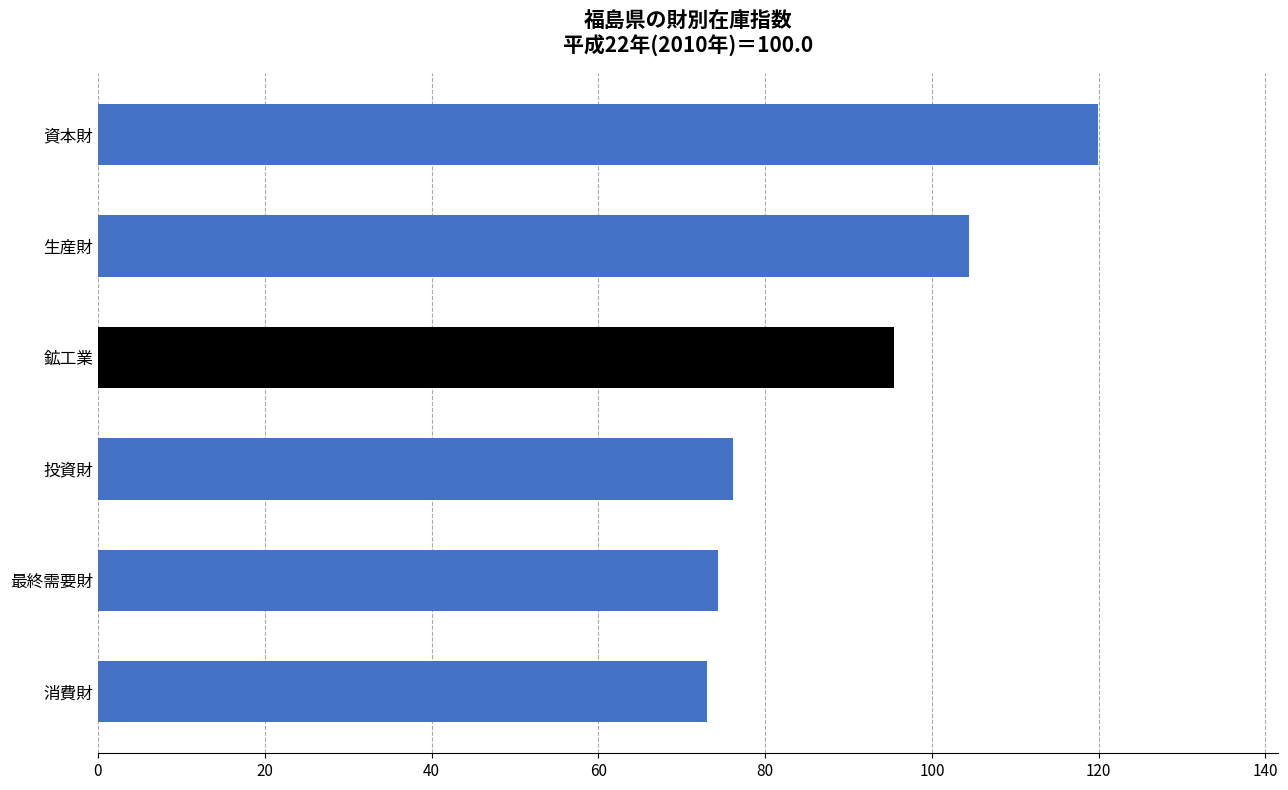

Are the bars horizontal?

Yes